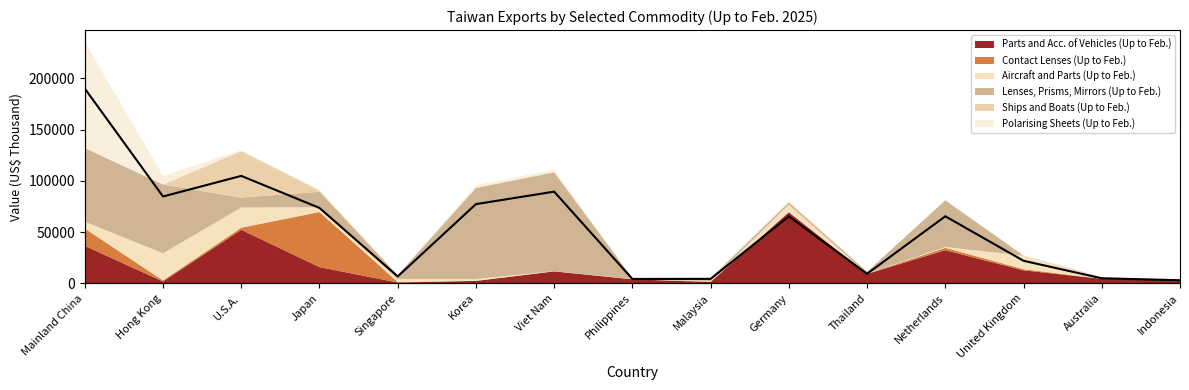

What is the label of the 9th point from the right?

Viet Nam